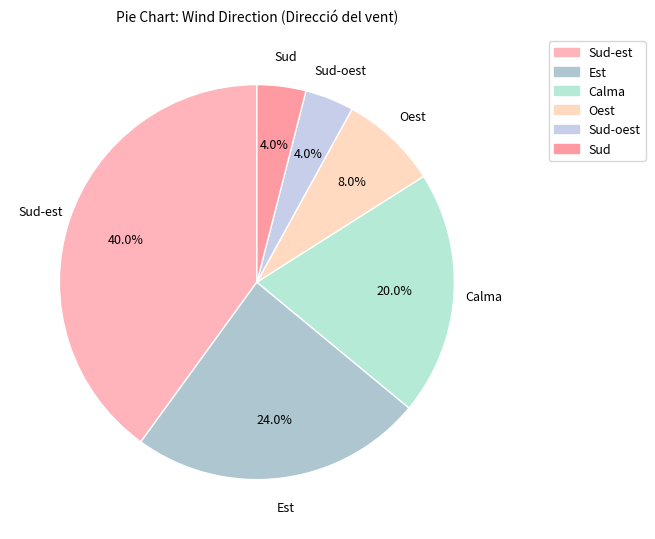

What percentage is the Sud-est slice, to the nearest percent?

40%